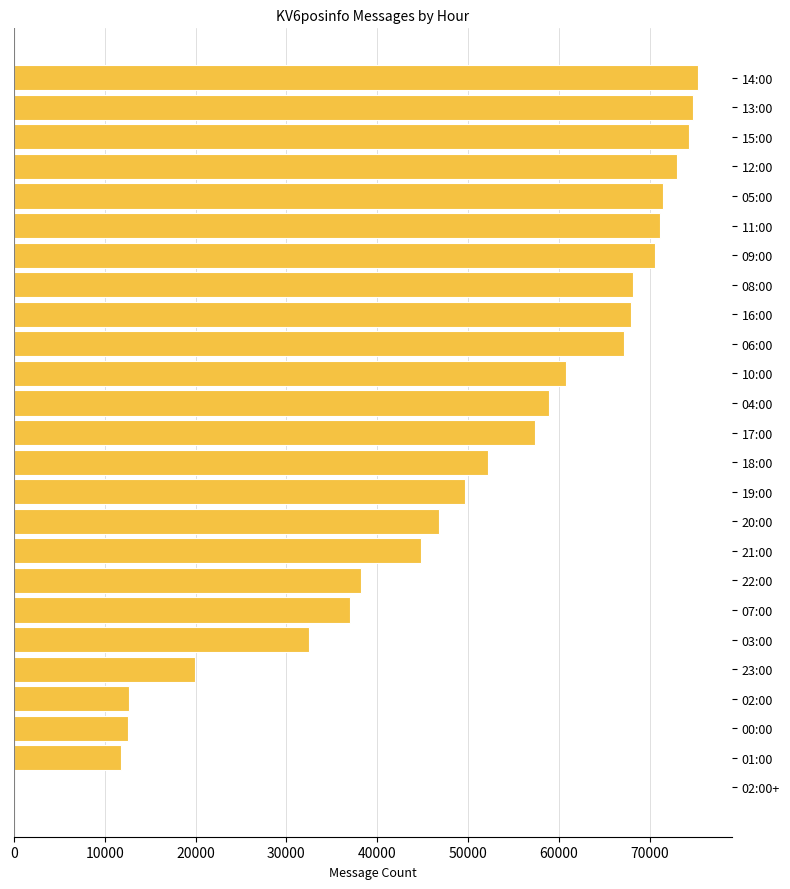

Are the bars grouped side by side (vs. stacked)?

No